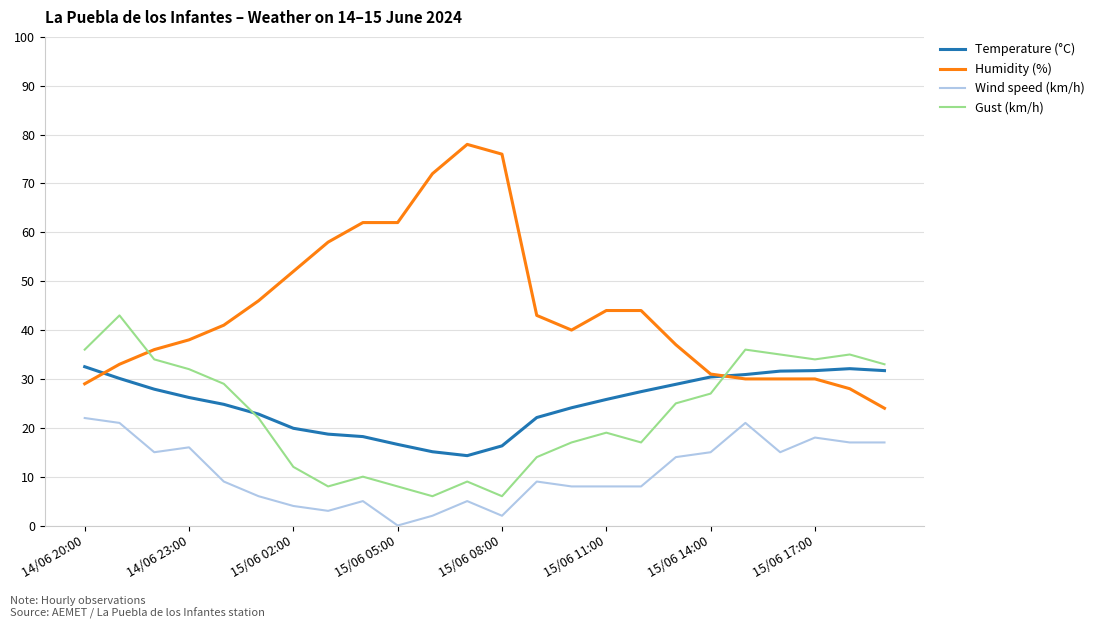

True or false: Temperature (°C) and Wind speed (km/h) cross at least once.

False